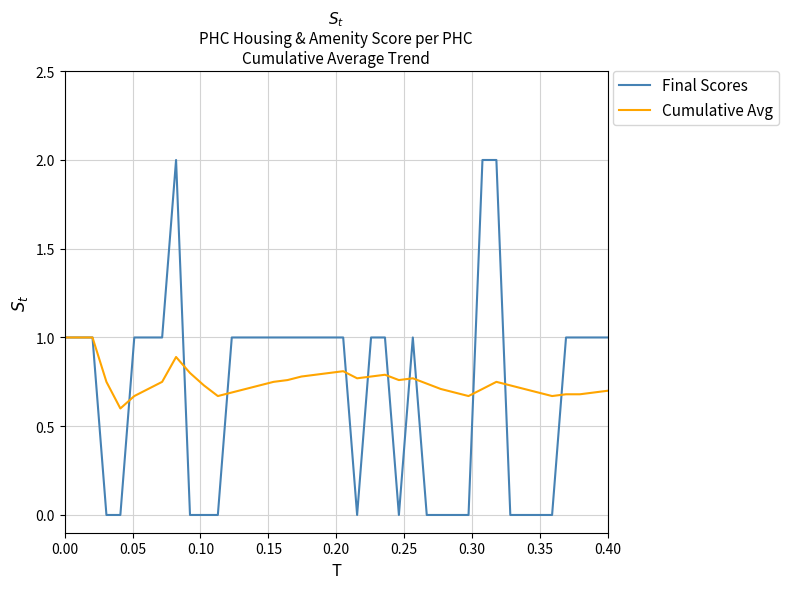

Which series has the largest range (max minus min)?

Final Scores